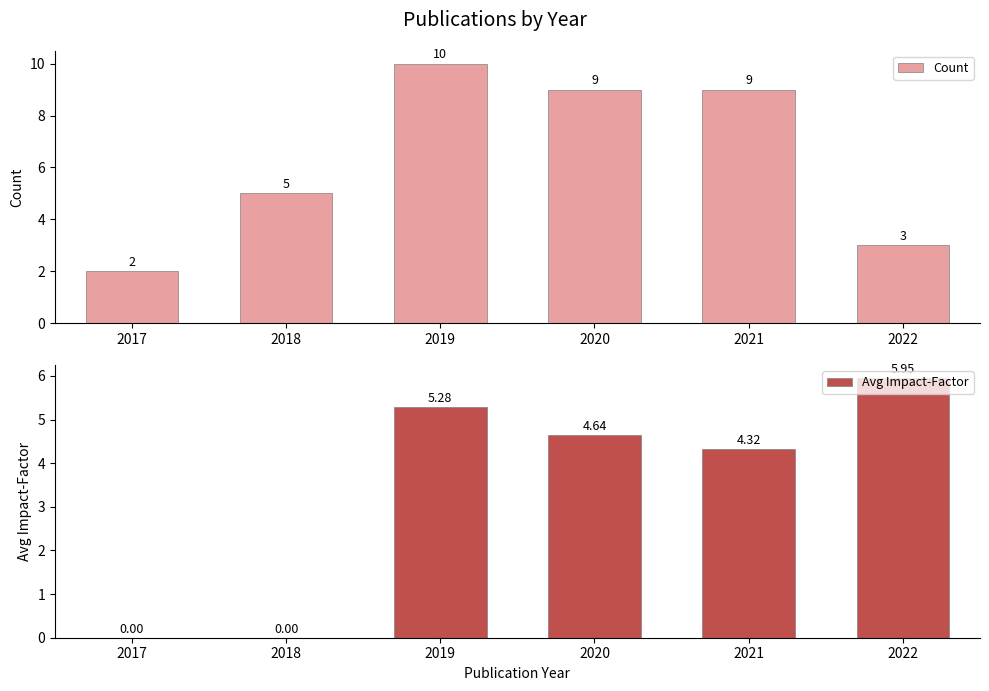

Where is Count nearest to the value 6?

2018